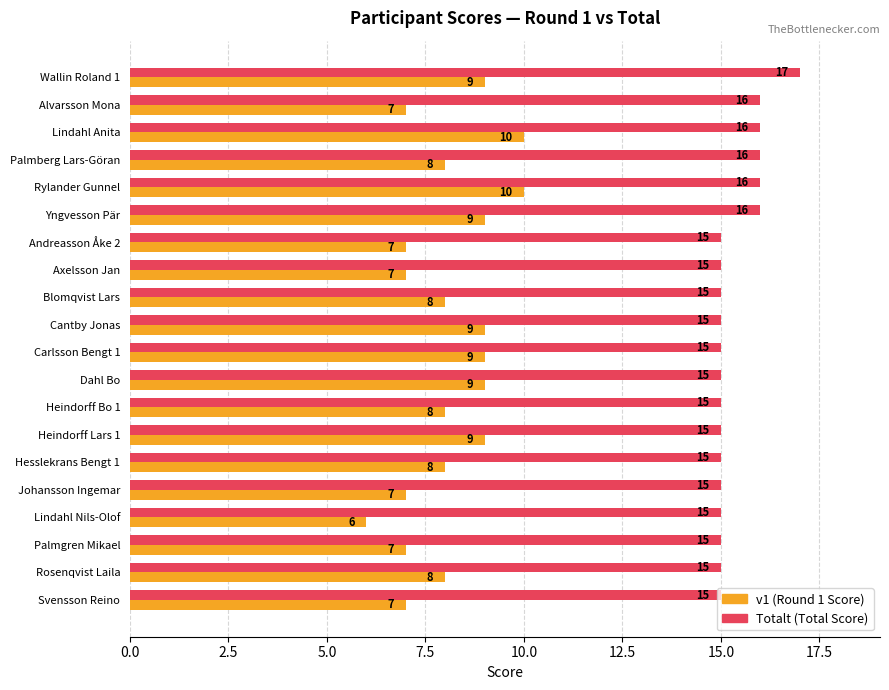

At how many categories does at least one series exceed 12?

20